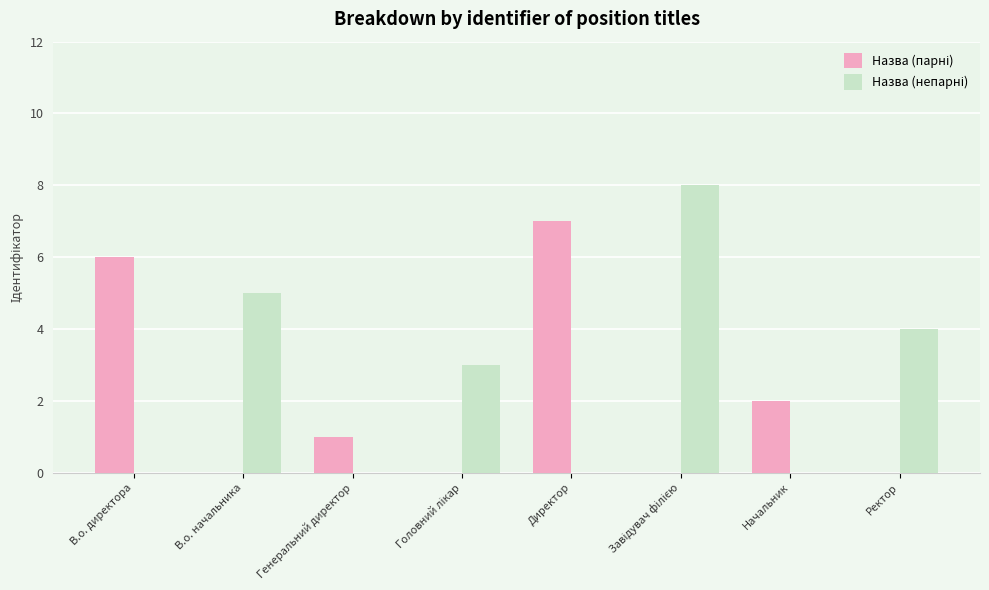

What is the total value across all series at В.о. директора?

6